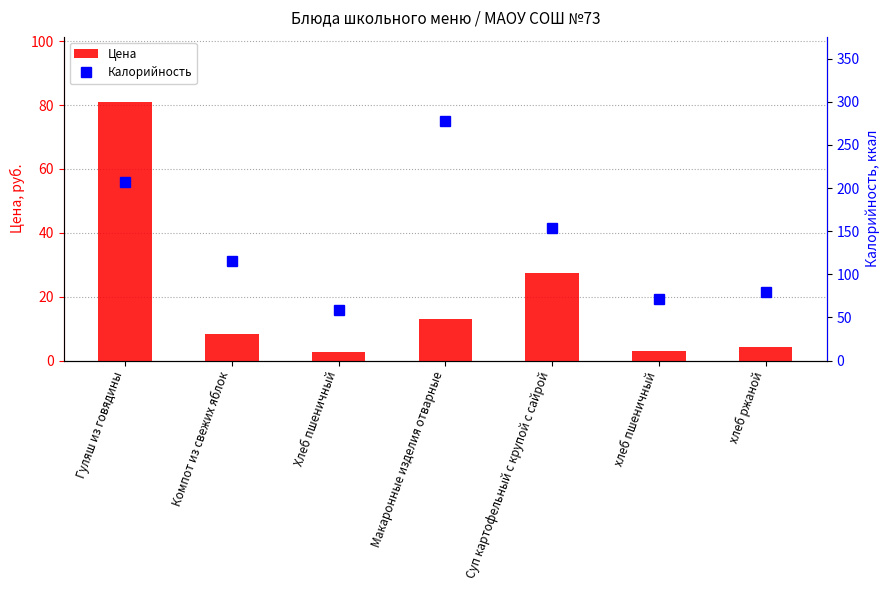

What are all the series names shown in the legend?

Цена, Калорийность